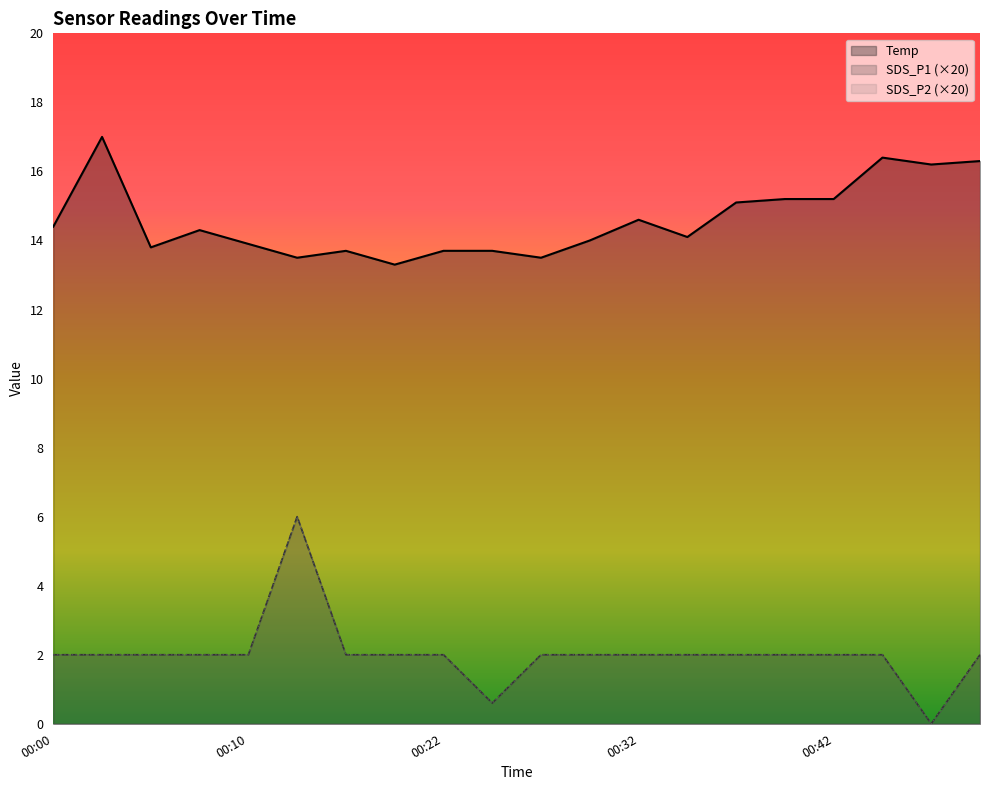

At 00:49, list the series in order from smallest to largest.

SDS_P1, SDS_P2, Temp